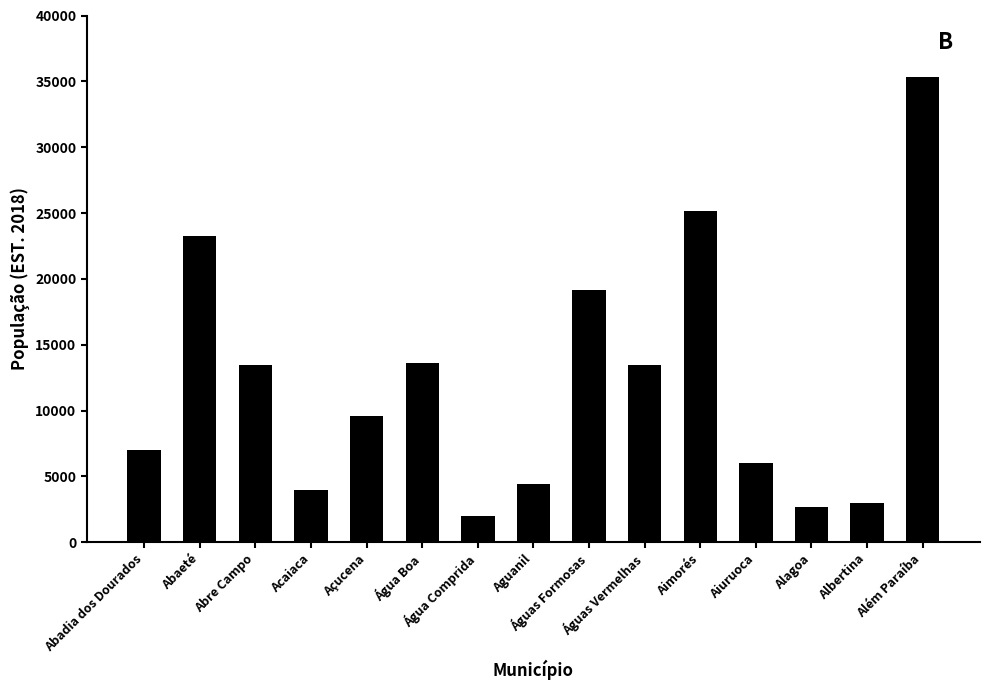

What is the minimum value shown in the chart?

2005